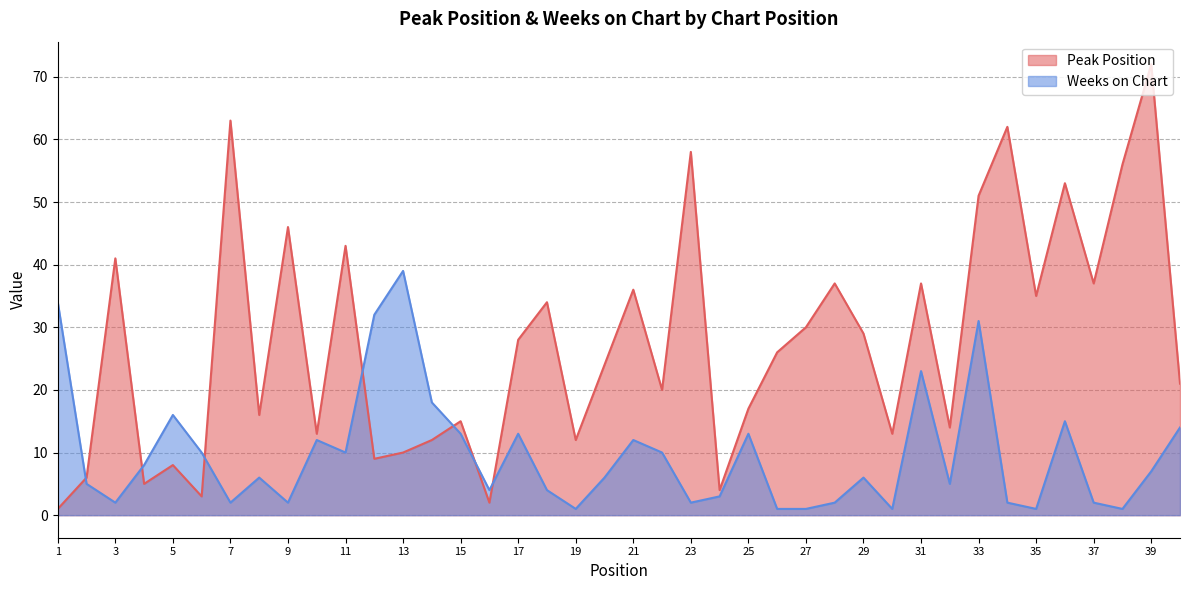

Rank the categories by Peak Position value from highest to lowest.

39, 7, 34, 23, 38, 36, 33, 9, 11, 3, 28, 31, 37, 21, 35, 18, 27, 29, 17, 26, 20, 40, 22, 25, 8, 15, 32, 10, 30, 14, 19, 13, 12, 5, 2, 4, 24, 6, 16, 1